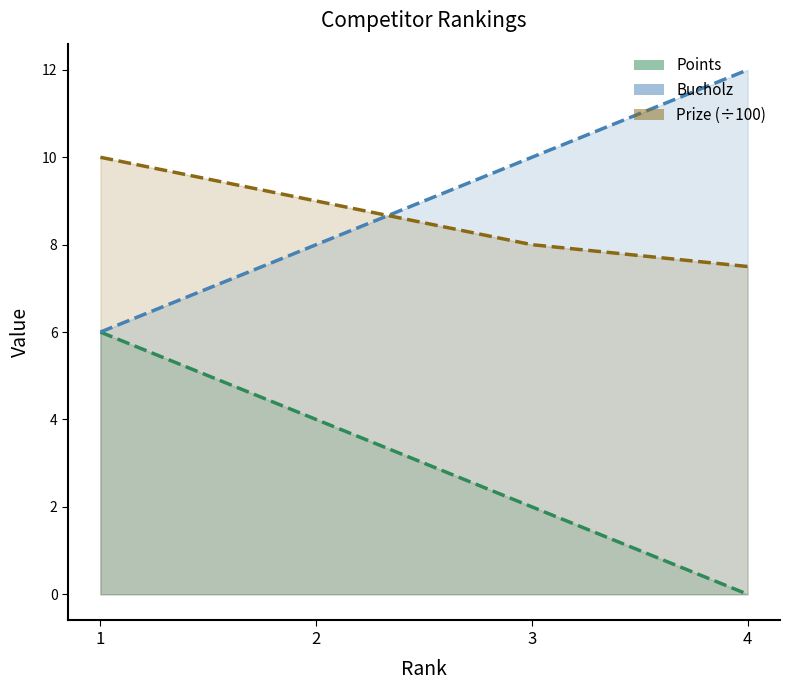

Reading left to right, transcribe all the data shown in this chart.

Points: 1=6.0	2=4.0	3=2.0	4=0.0
Bucholz: 1=6.0	2=8.0	3=10.0	4=12.0
Prize: 1=10.0	2=9.0	3=8.0	4=7.5